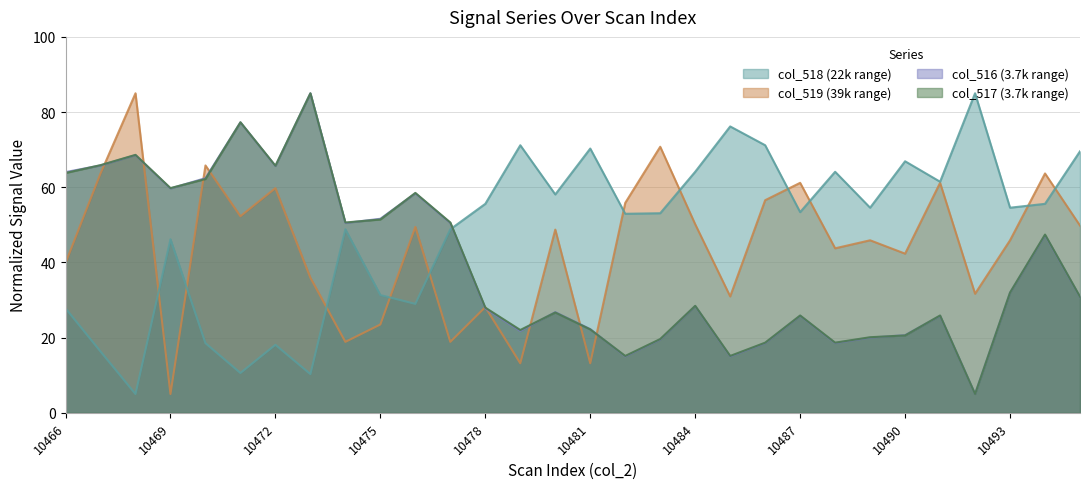

True or false: col_519 and col_518 cross at least once.

True